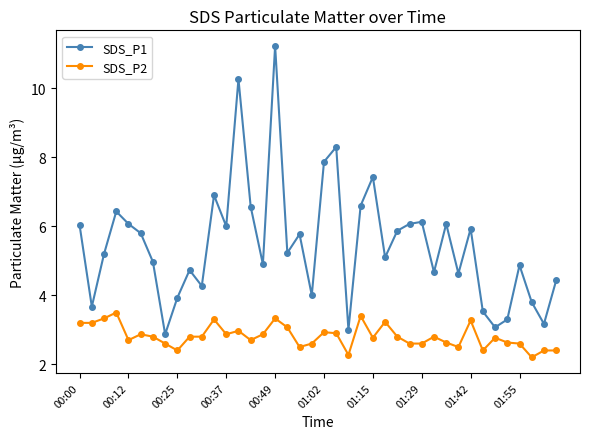

List the series in order of their peak value, lowest first.

SDS_P2, SDS_P1